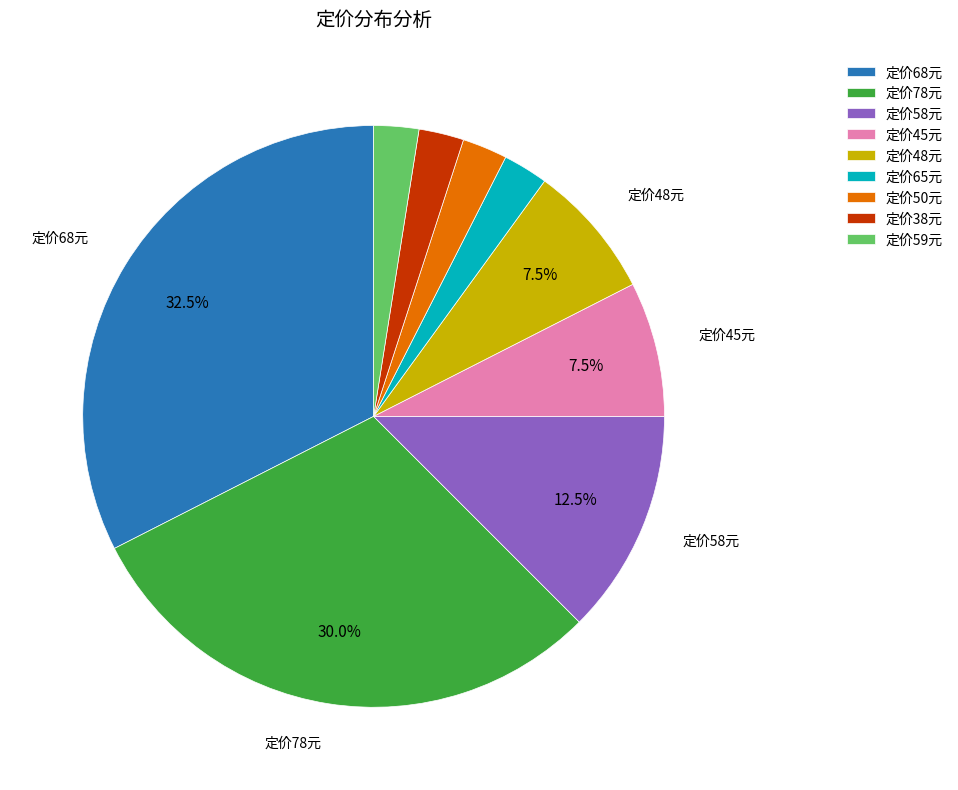

What portion of the pie excludes 定价58元?

87.5%